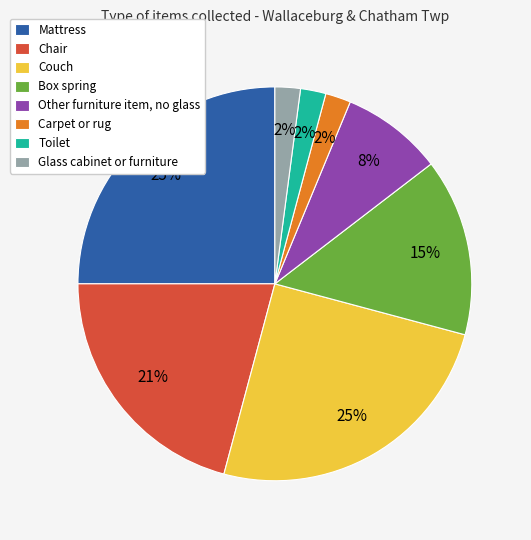

True or false: Other furniture item, no glass accounts for 8% of the total.

True